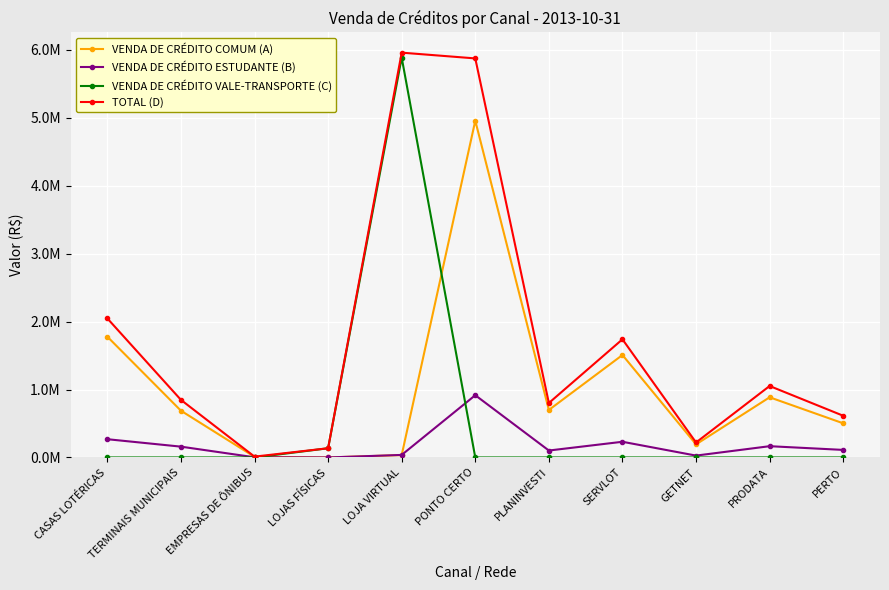

At which label does VENDA DE CRÉDITO ESTUDANTE (B) reach its peak?

PONTO CERTO